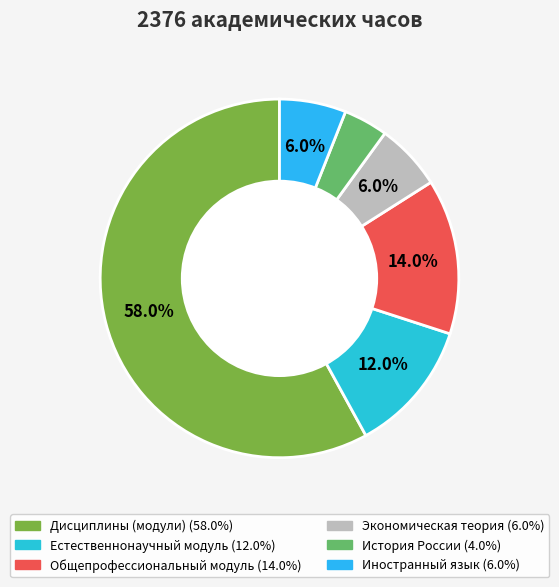

To the nearest percent, what portion does Иностранный язык represent?

6%